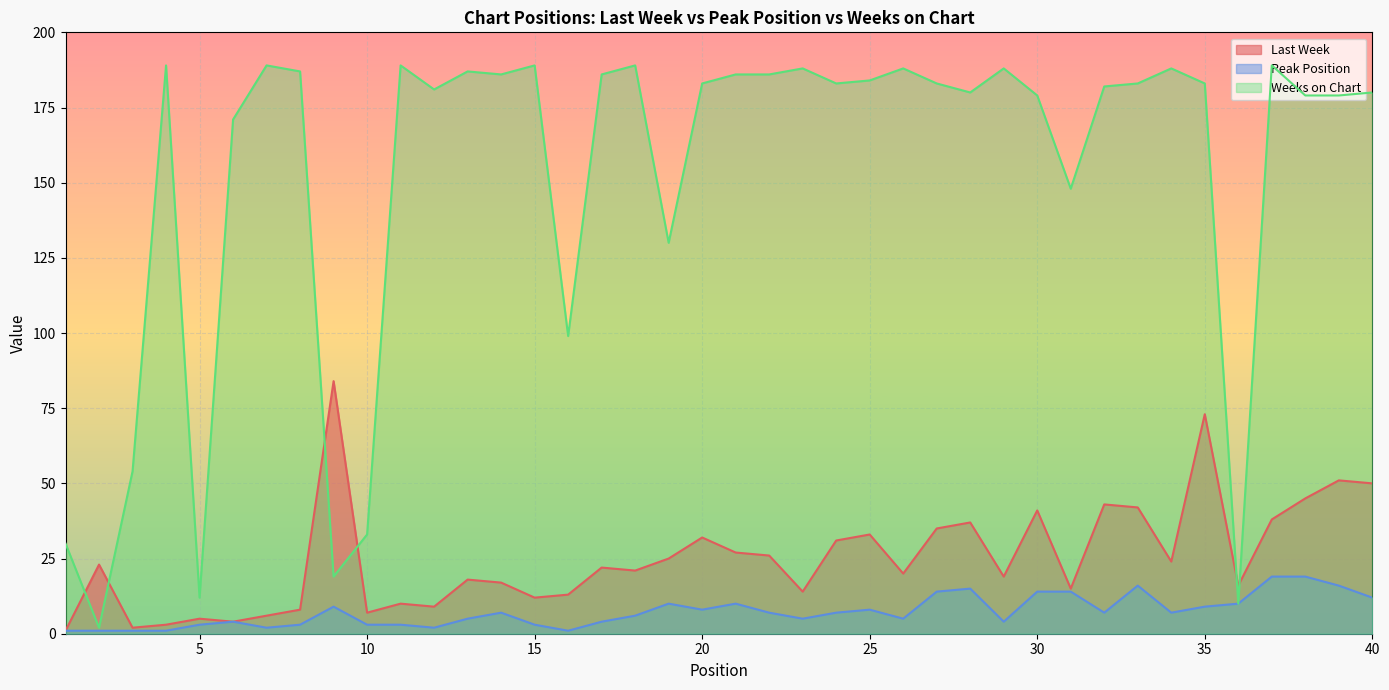

At which category is the sum across all series the highest?

35